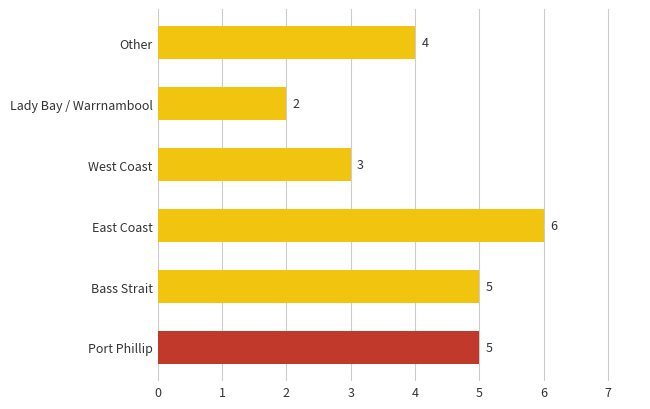

What is the change in value from Lady Bay / Warrnambool to Other?

+2